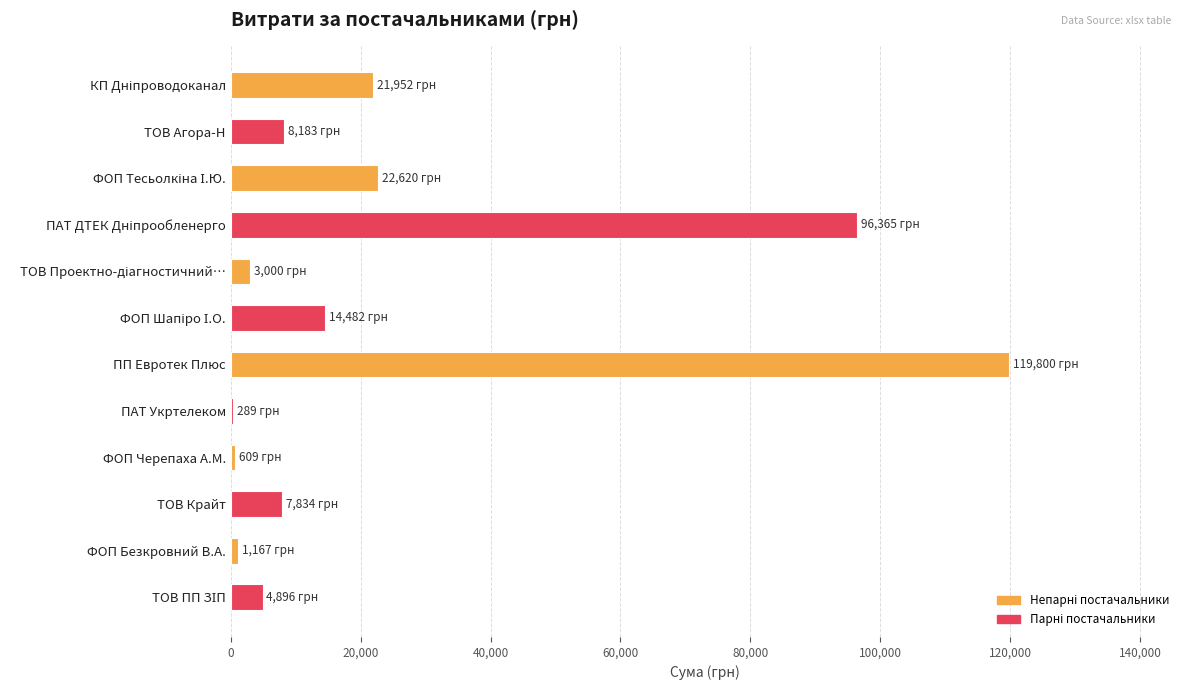

What value does the data have at ТОВ Агора-Н?

8183.0